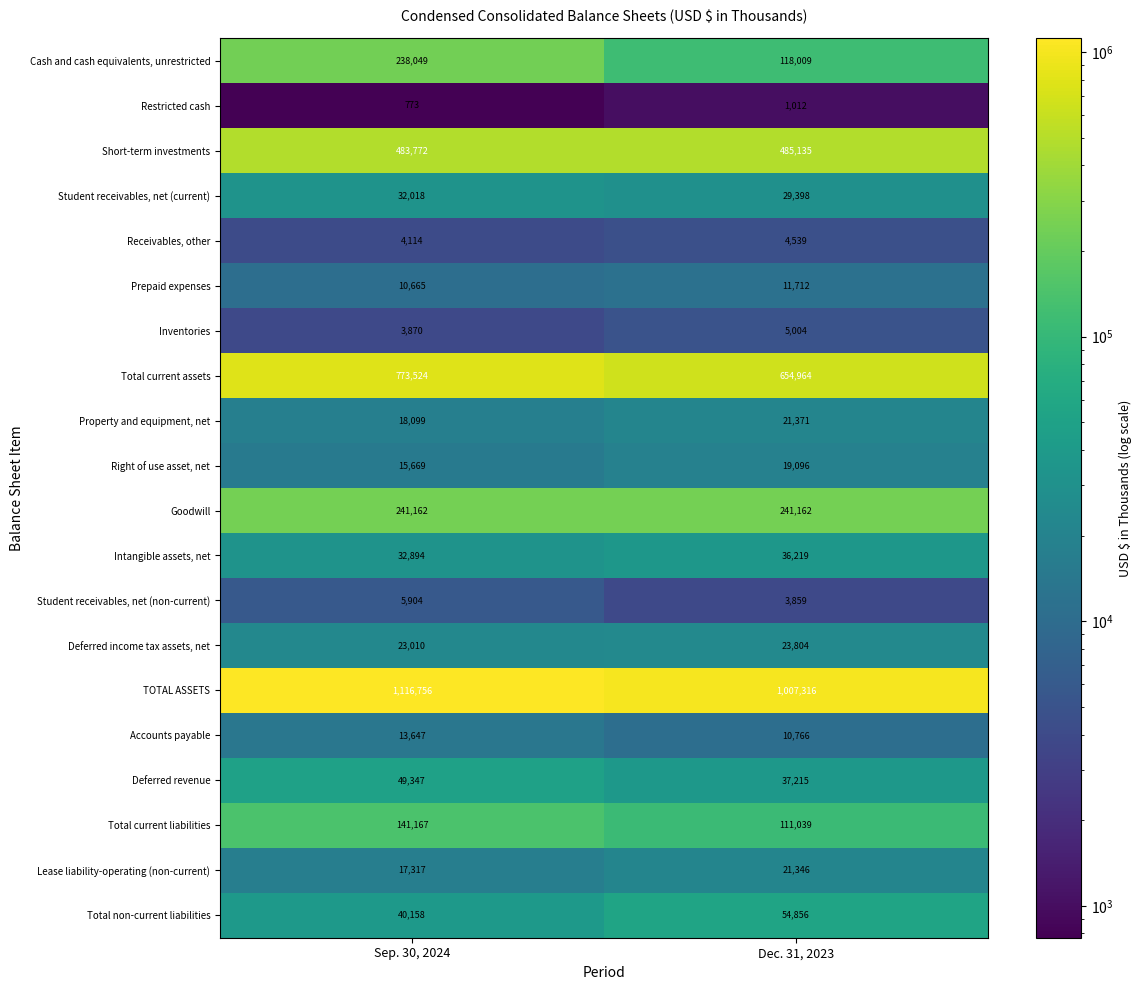

How many values in the Deferred income tax assets, net series are below 23804?

1